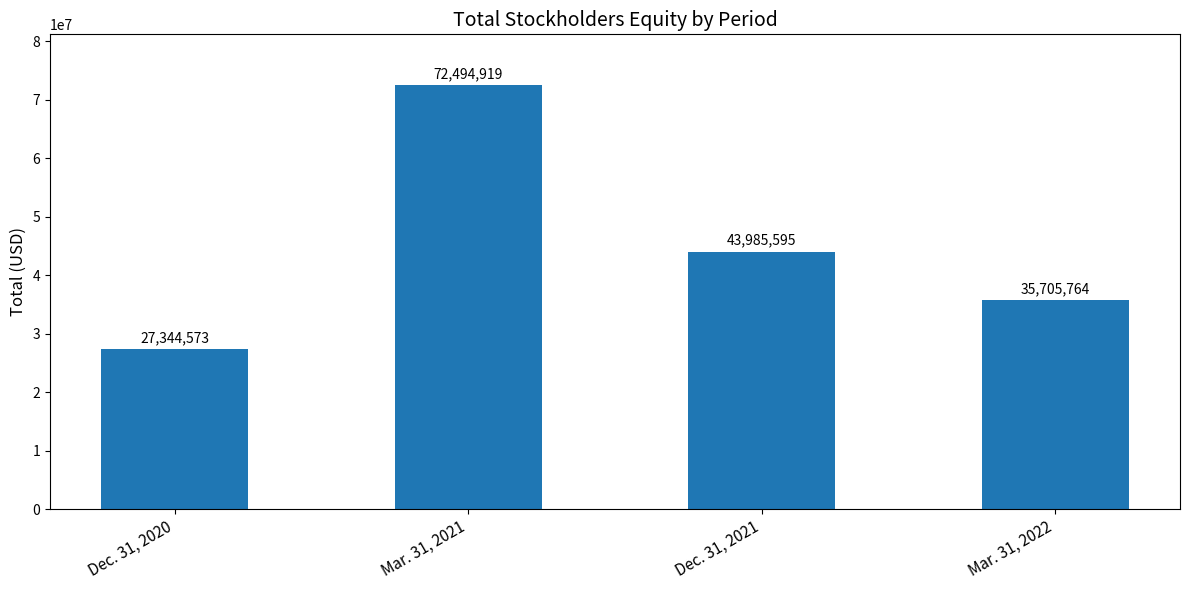

What is the difference between the maximum and minimum values?

45150346